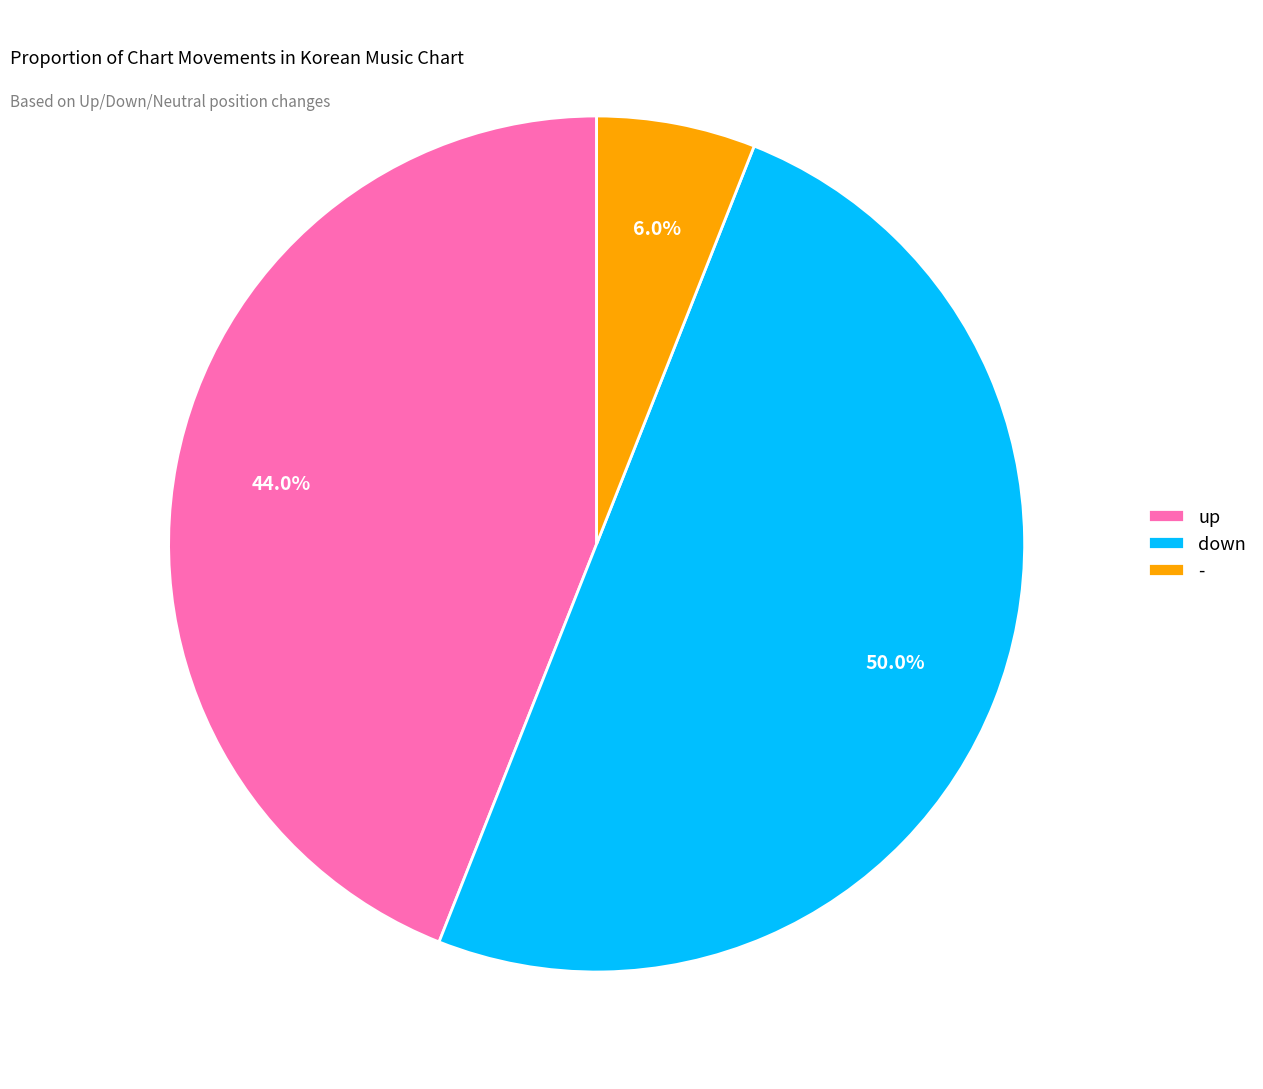

Combined, do down and up account for over 50%?

Yes